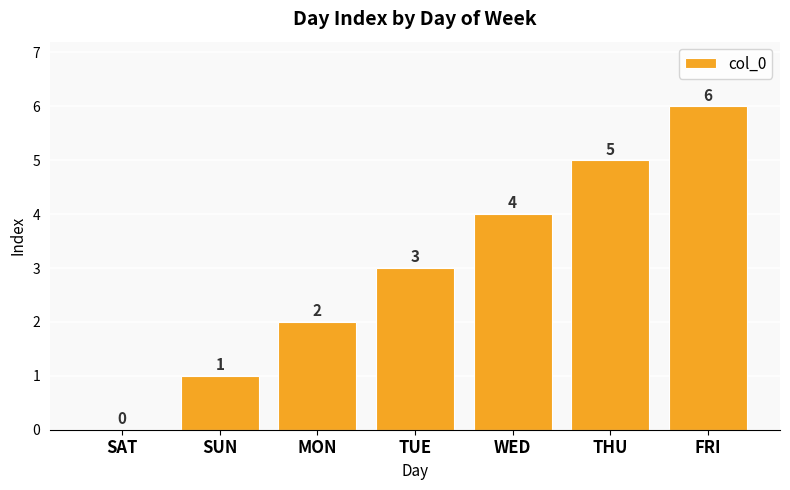

At which label is the value closest to 3?

TUE